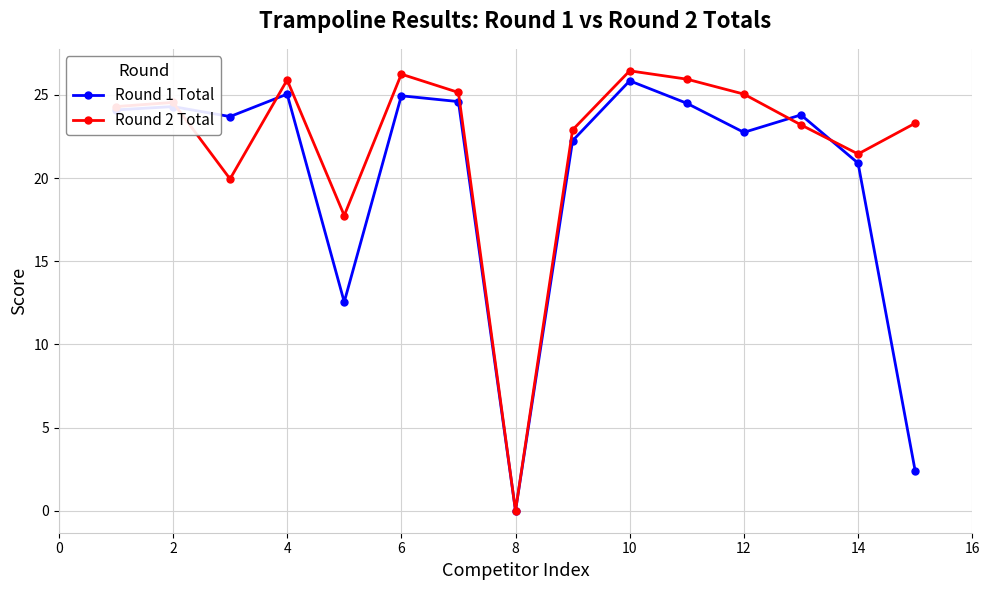

Which series has the largest total across all categories?

Round 2 Total